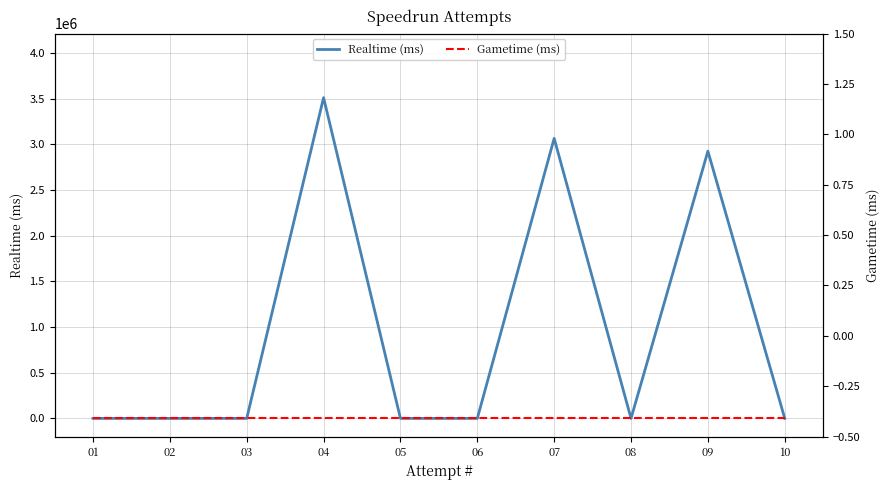

Which has a higher value, 07 or 06?

07